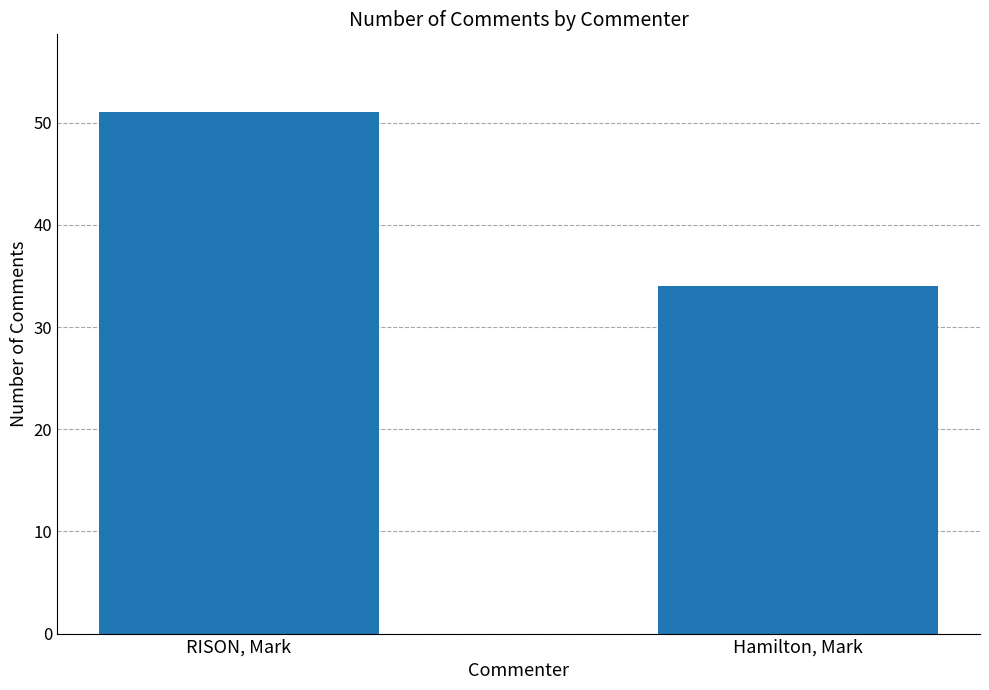

True or false: the data shows 88 at RISON, Mark.

False